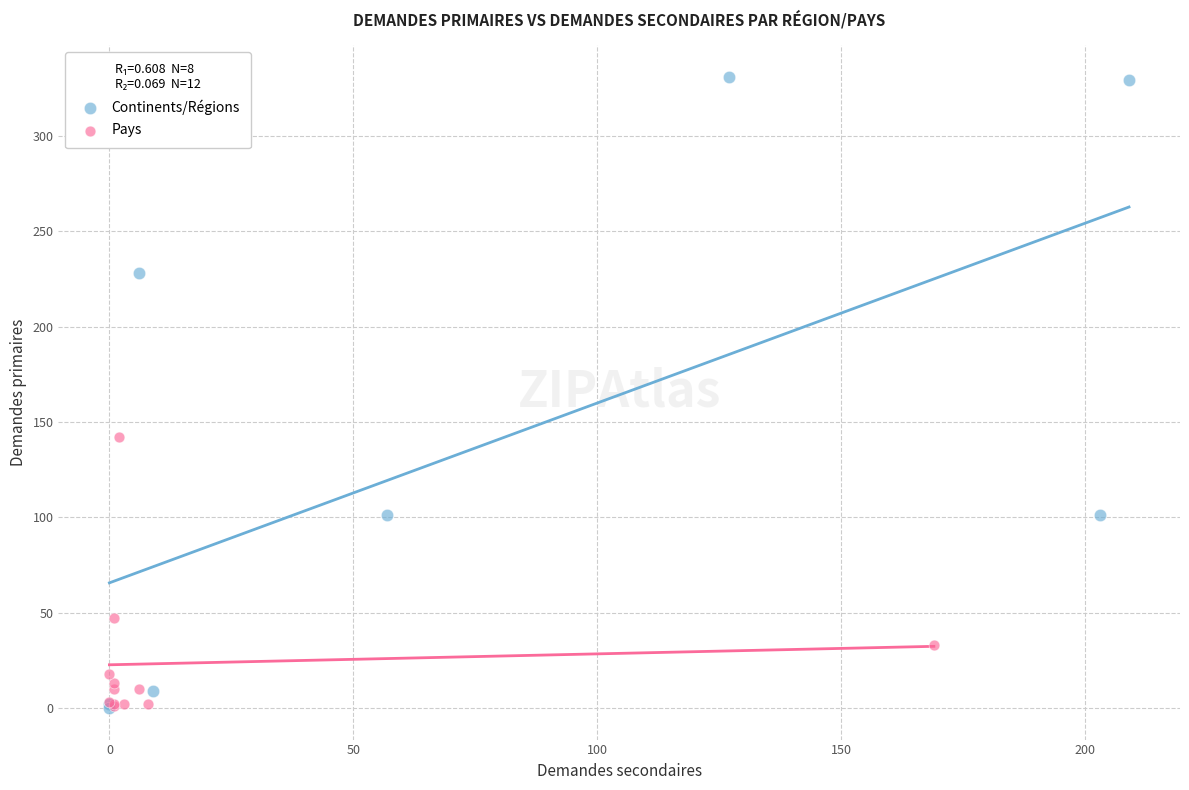

Which series reaches the maximum Y coordinate?

Continents/Régions